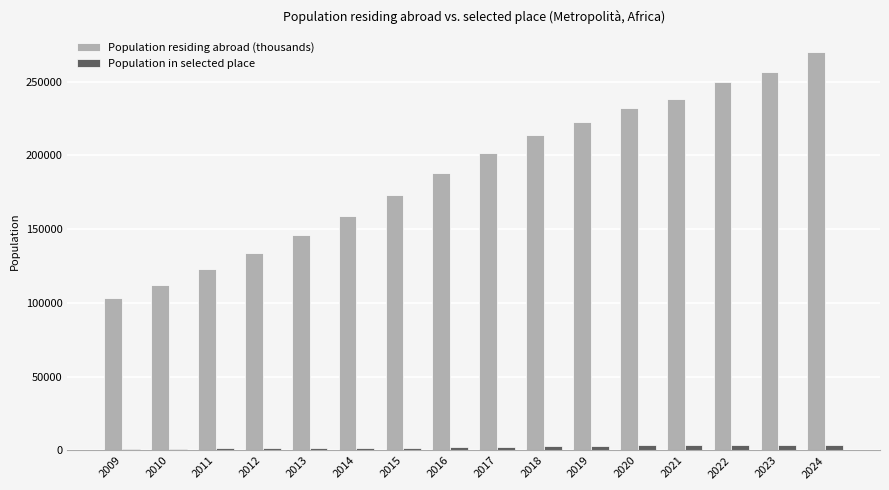

Which series changed the most between 2010 and 2020?

Population residing abroad (thousands)